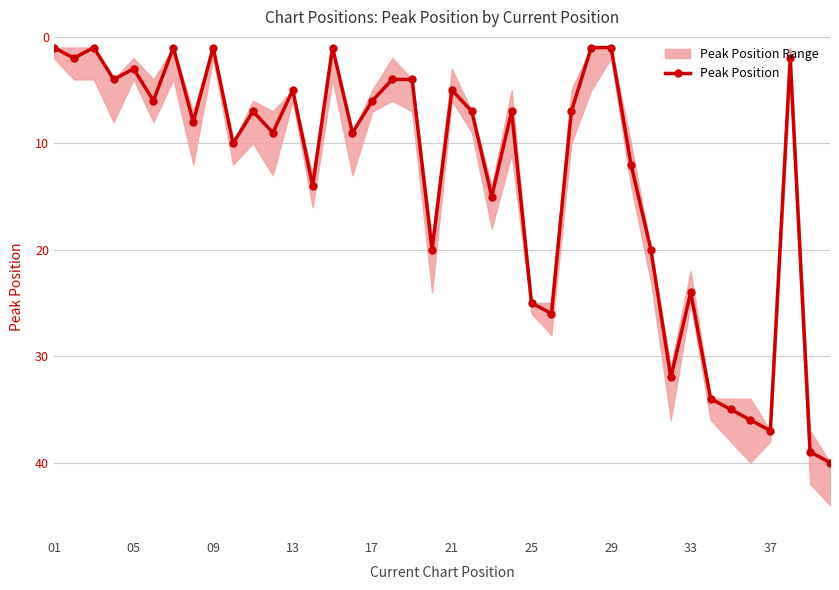

True or false: Peak Position has more than 2 interior local peaks.

True